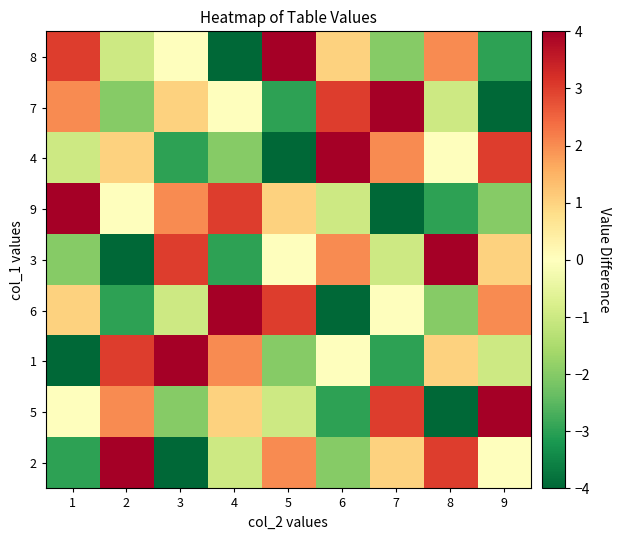

Which category has the lowest value across all series?

3